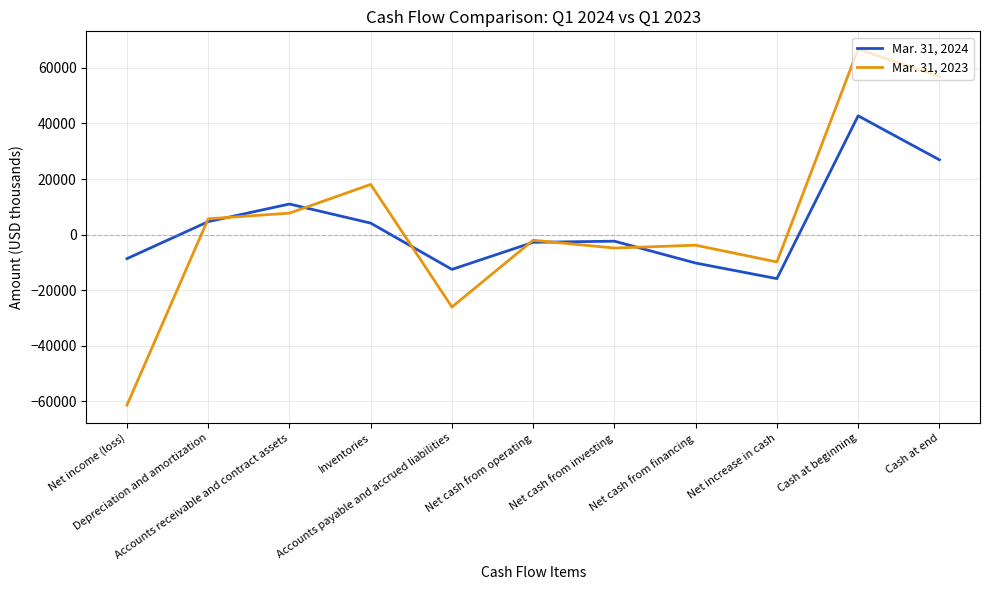

Rank the series by their average value, from highest to lowest.

Mar. 31, 2023, Mar. 31, 2024